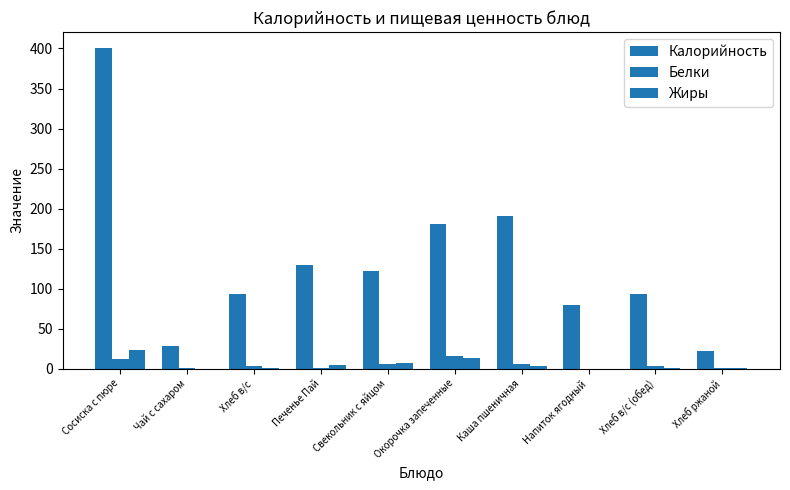

Are the bars grouped side by side (vs. stacked)?

Yes